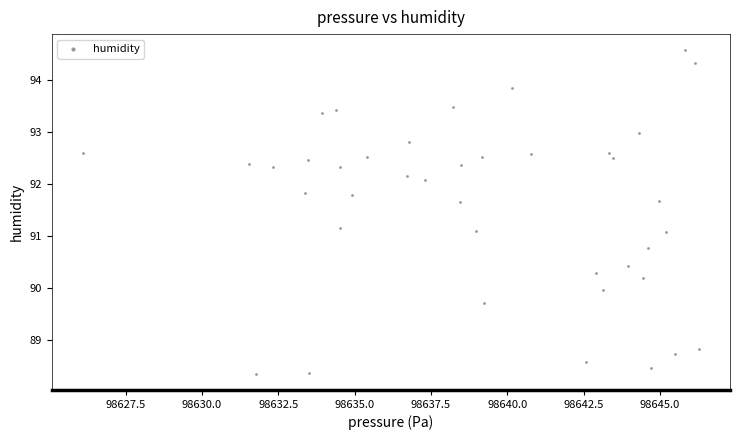

What is the range of Y values (max minus min)?

6.2